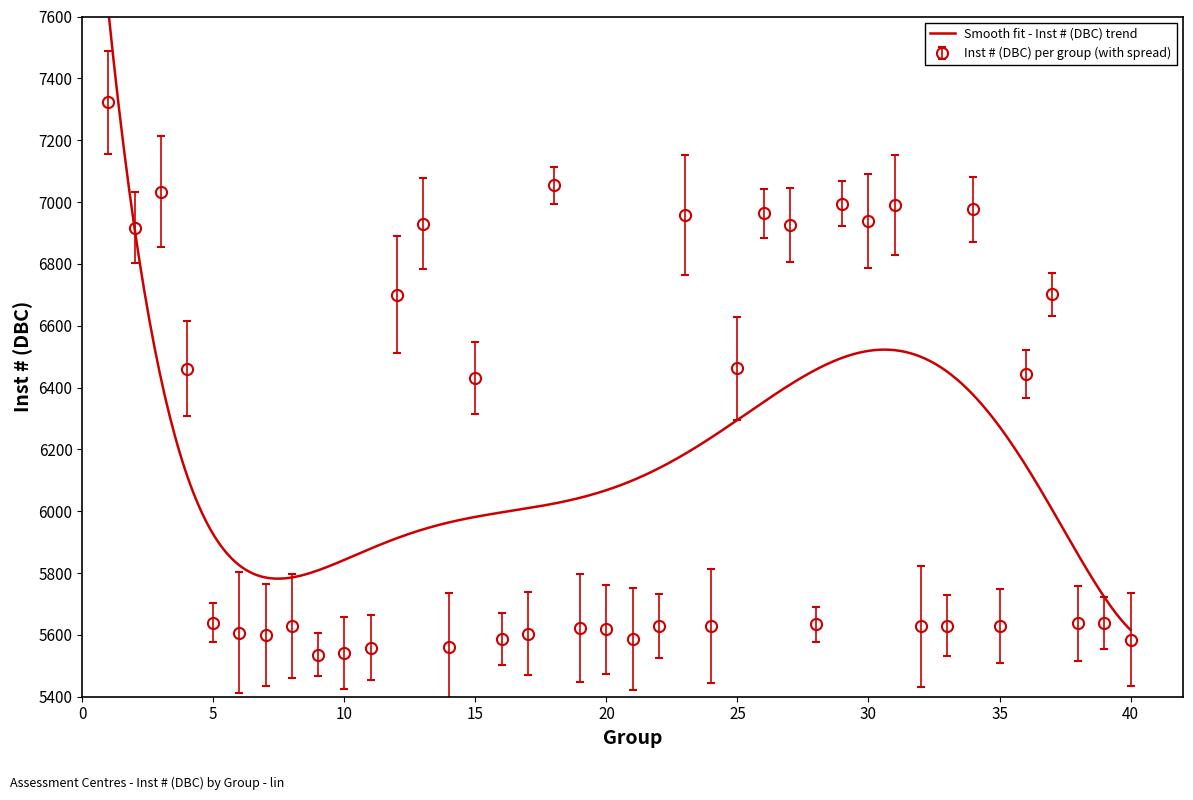

How many points are higher than both their immediate neighbors (excluding endpoints)?

11